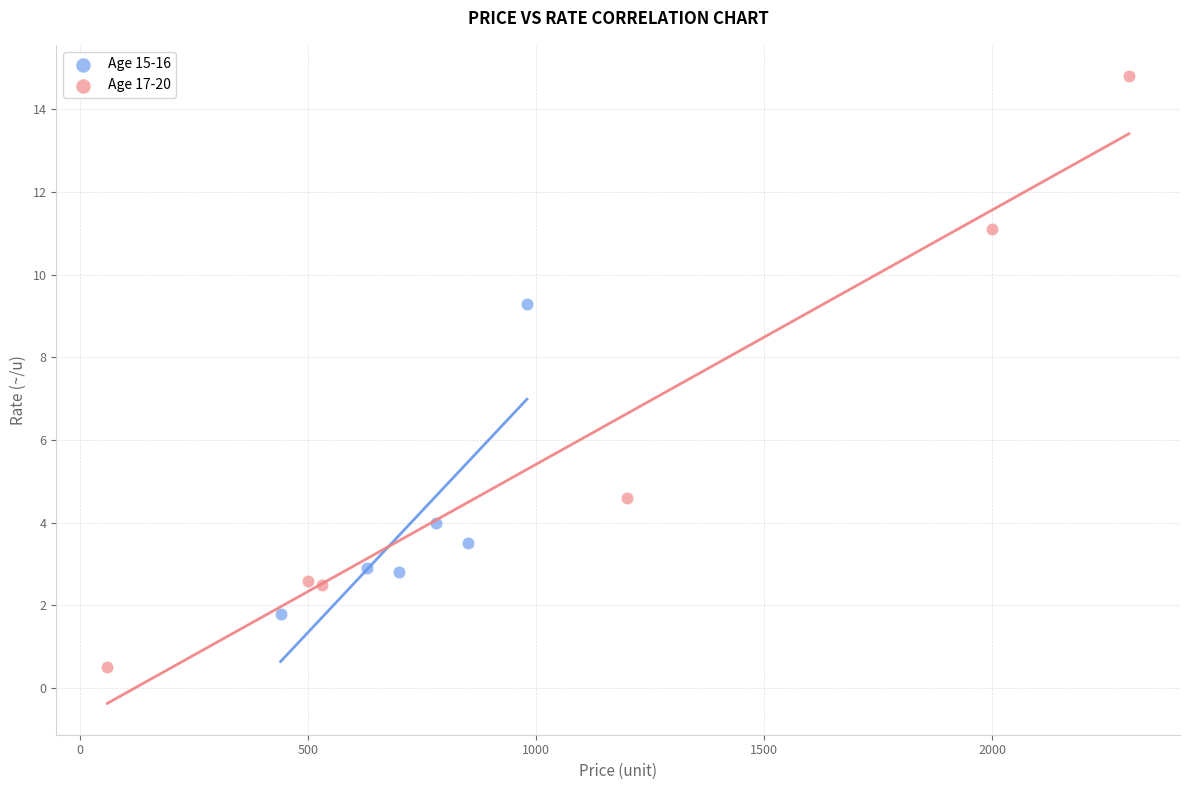

Which series reaches the minimum Y coordinate?

Age 17-20